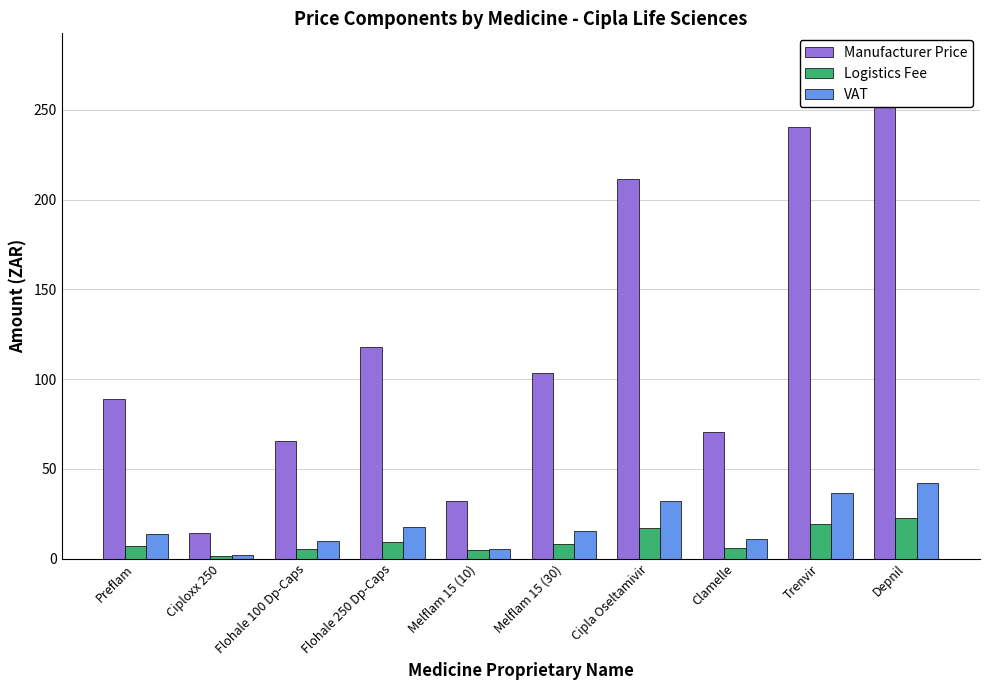

What is the label of the 6th bar from the right?

Melflam 15 (10)